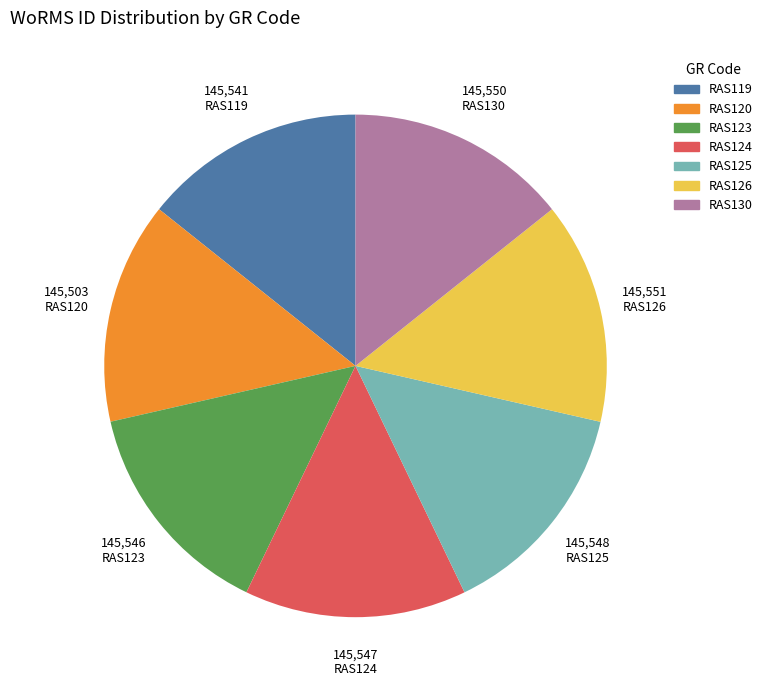

How many slices are in this pie chart?

7